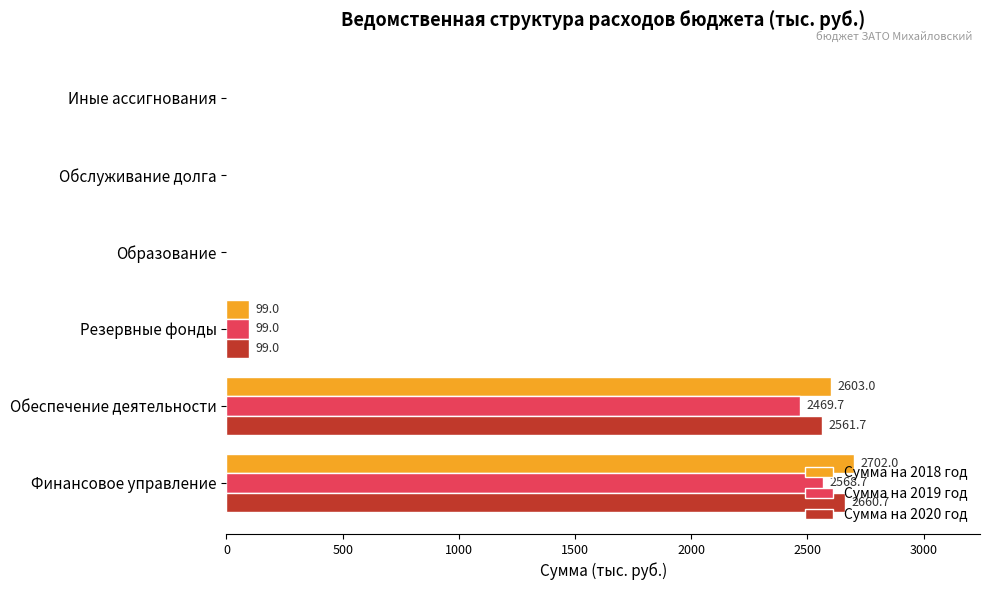

The value of Сумма на 2018 год at Финансовое управление is 1057.4. True or false?

False